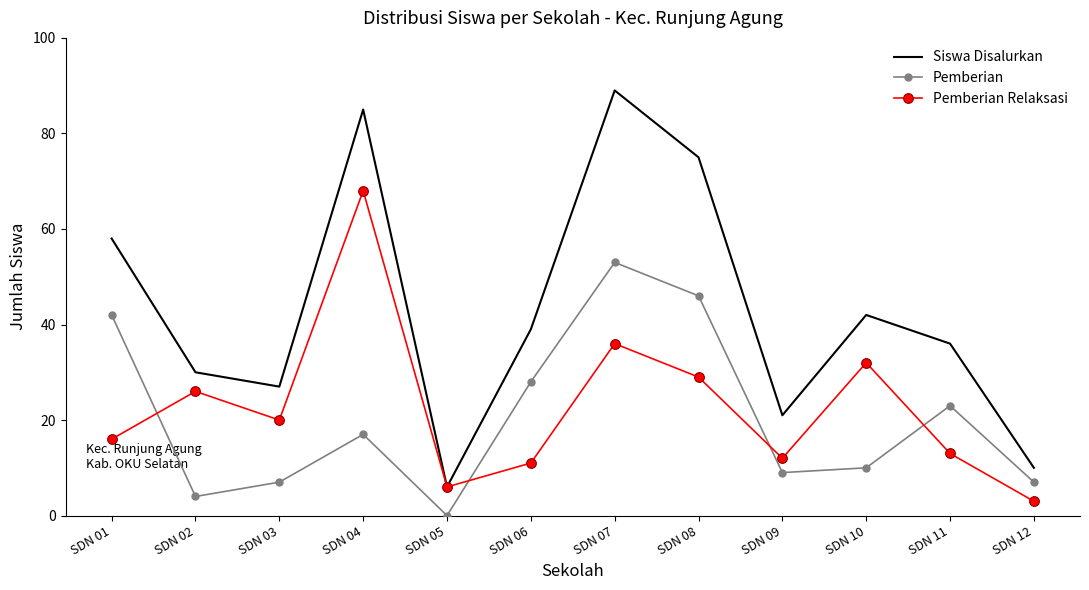

Is the value of Pemberian Relaksasi at SDN 12 greater than the value of Siswa Disalurkan at SDN 06?

No